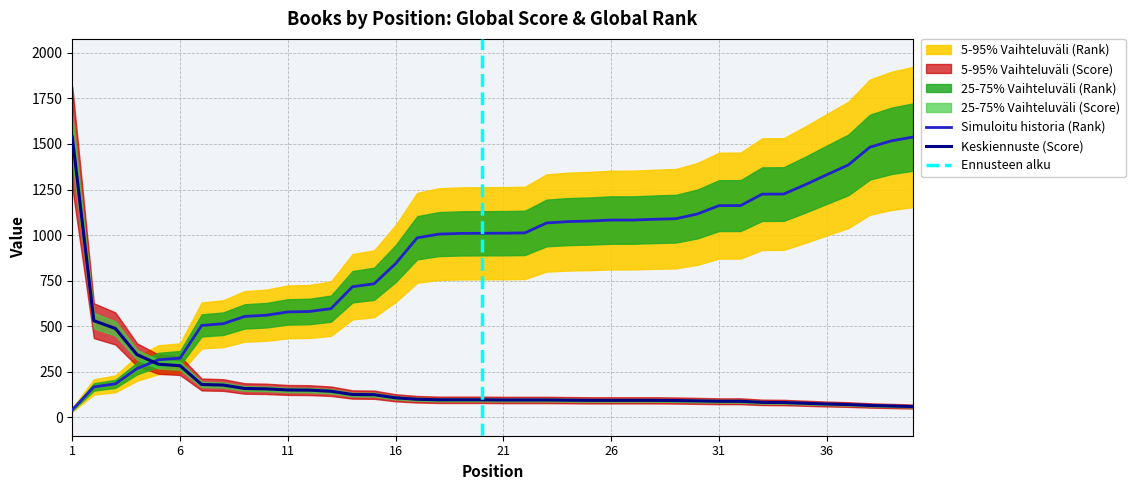

Which series changed the most between 6 and 12?

Global Rank